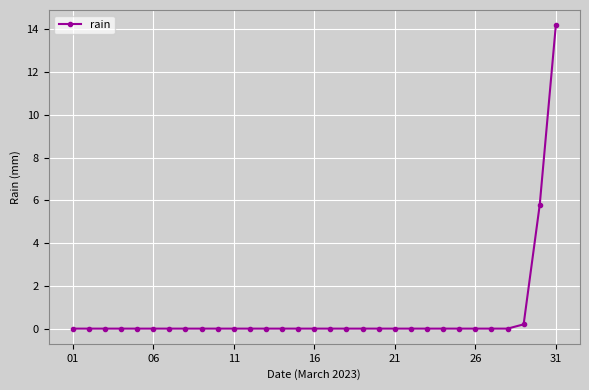

What is the average value?

0.7